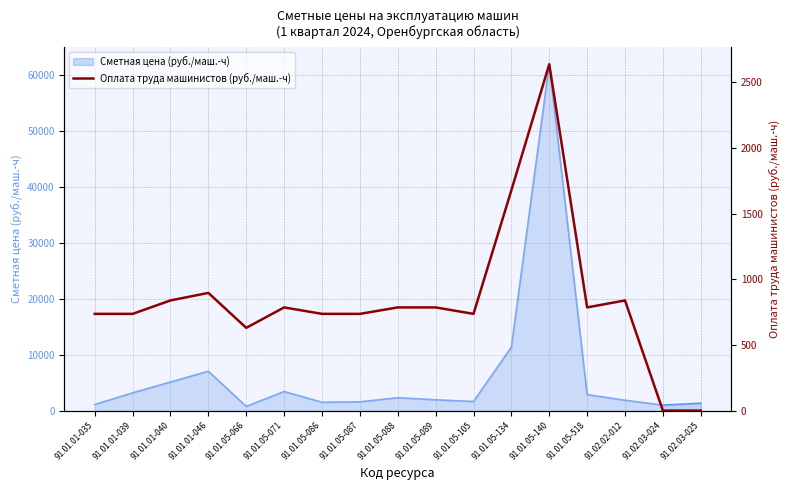

True or false: the data shows 786.2 at 91.01.05-071.

True